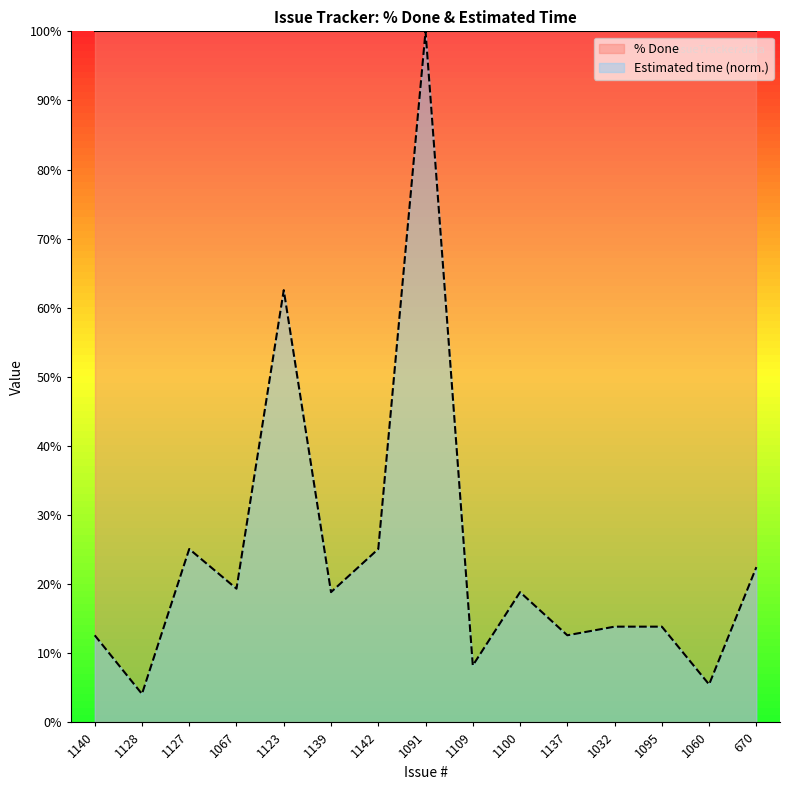

What is the smallest value displayed?

4.1